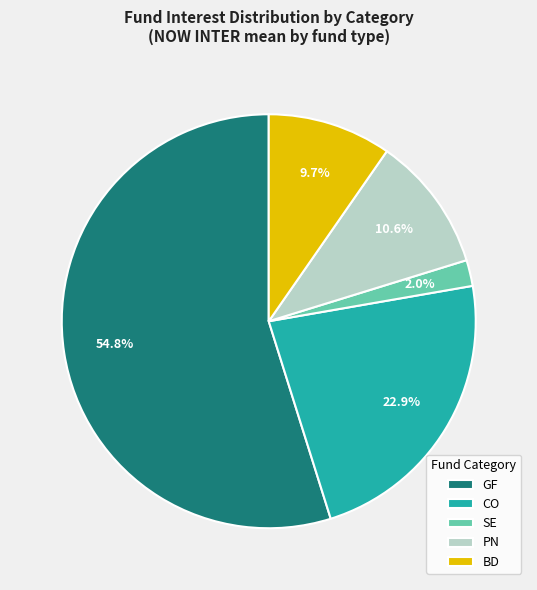

Between GF and SE, which is larger?

GF